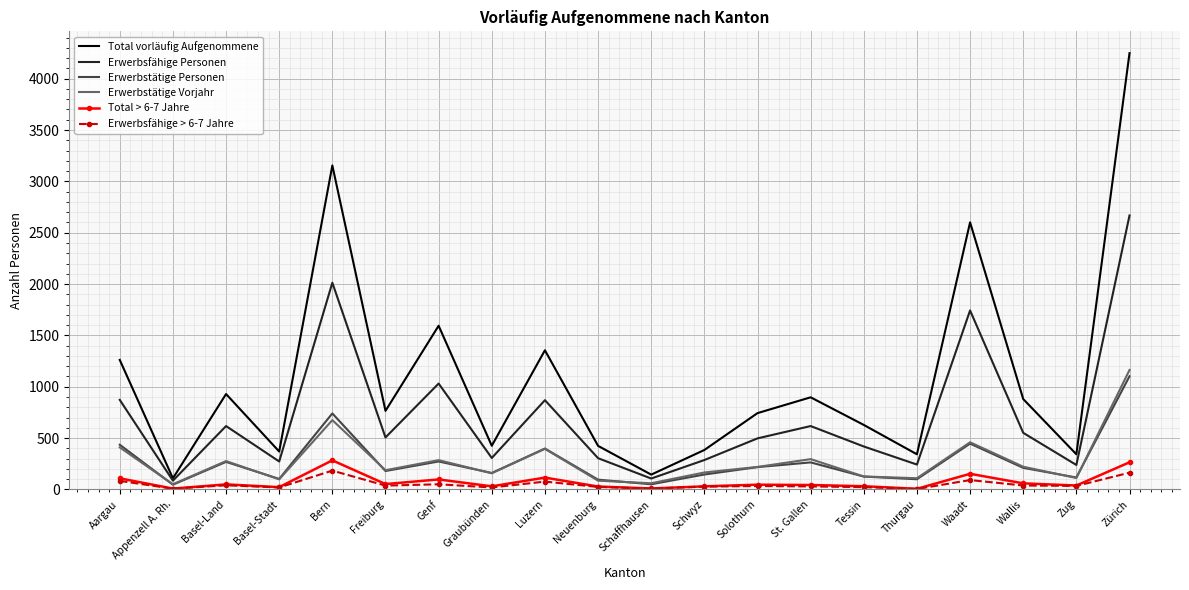

What is the highest value of the Erwerbstätige Vorjahr series?

1163